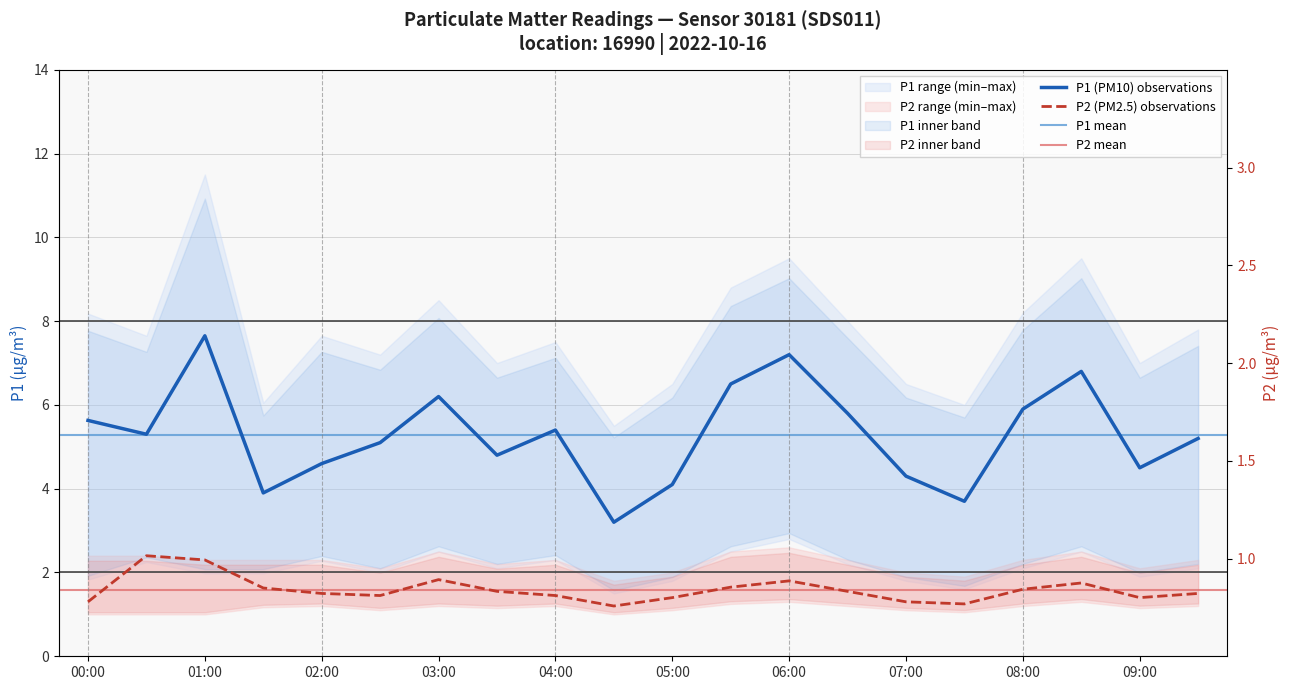

Which series has the largest range (max minus min)?

P1